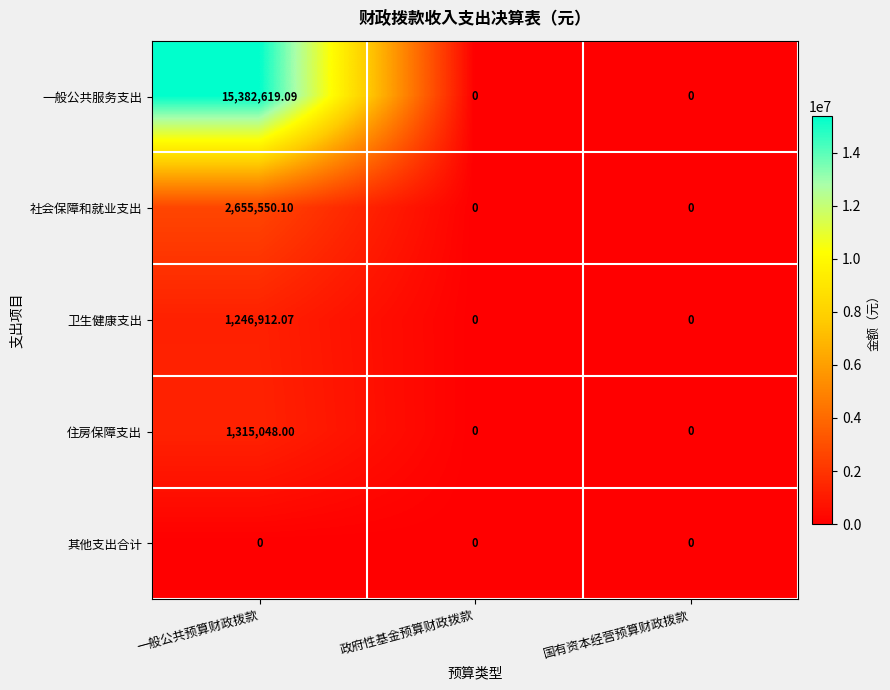

List the series in order of their peak value, lowest first.

其他支出合计, 卫生健康支出, 住房保障支出, 社会保障和就业支出, 一般公共服务支出